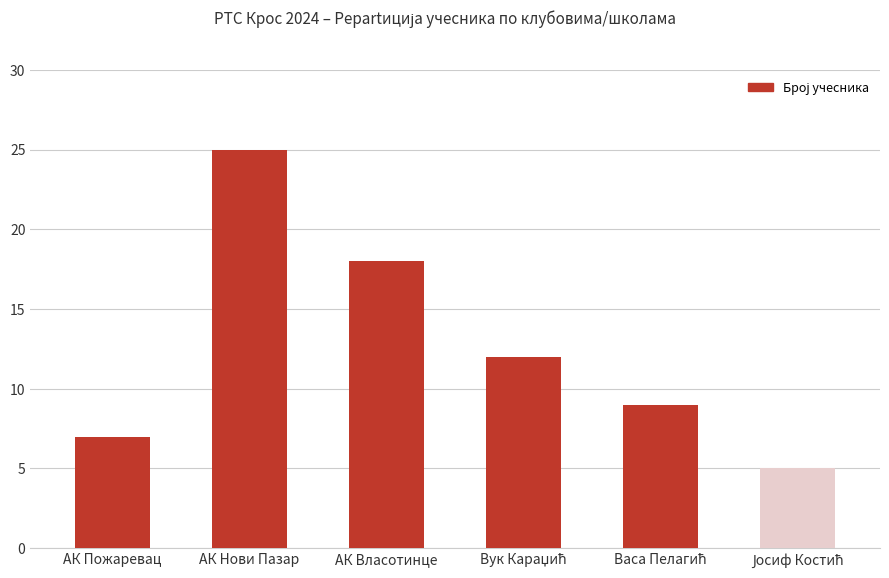

Reading right to left, transcribe all the data shown in this chart.

5	9	12	18	25	7